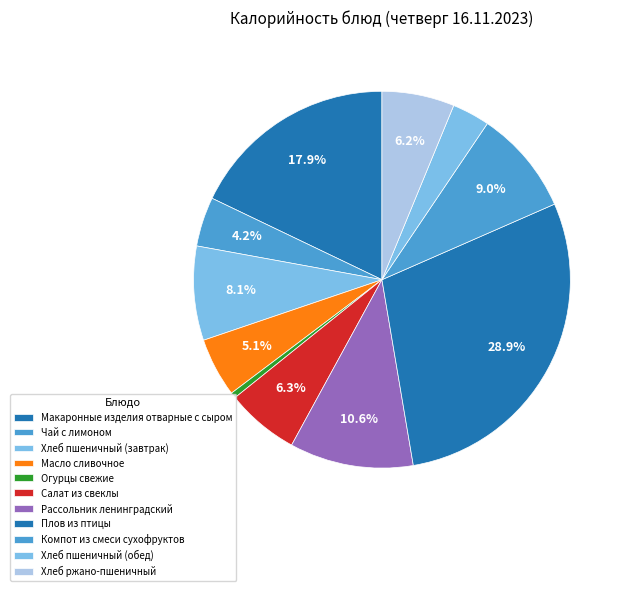

How many segments does this pie chart have?

11